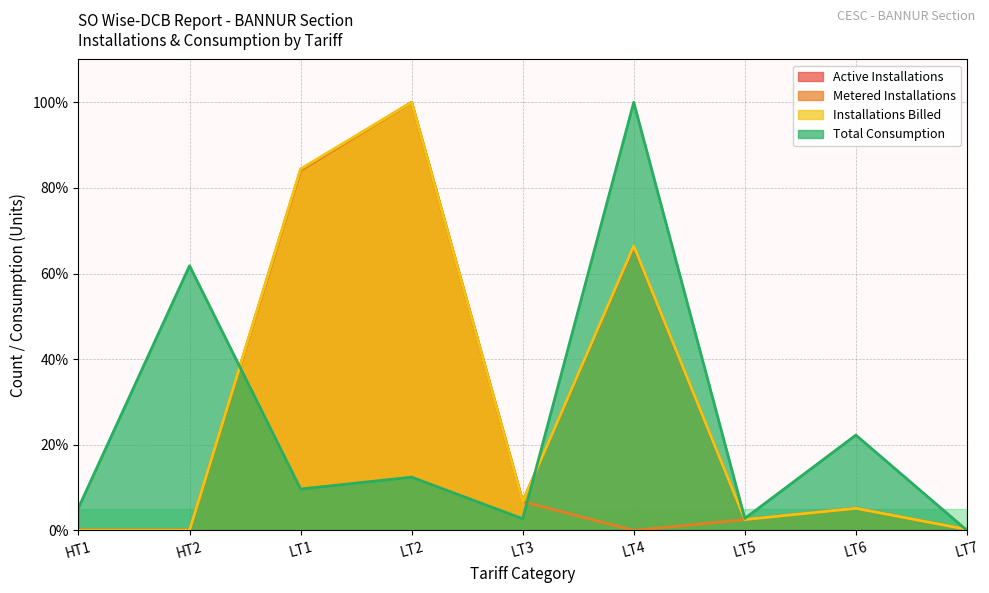

How many interior local peaks does the Total Consumption series have?

4